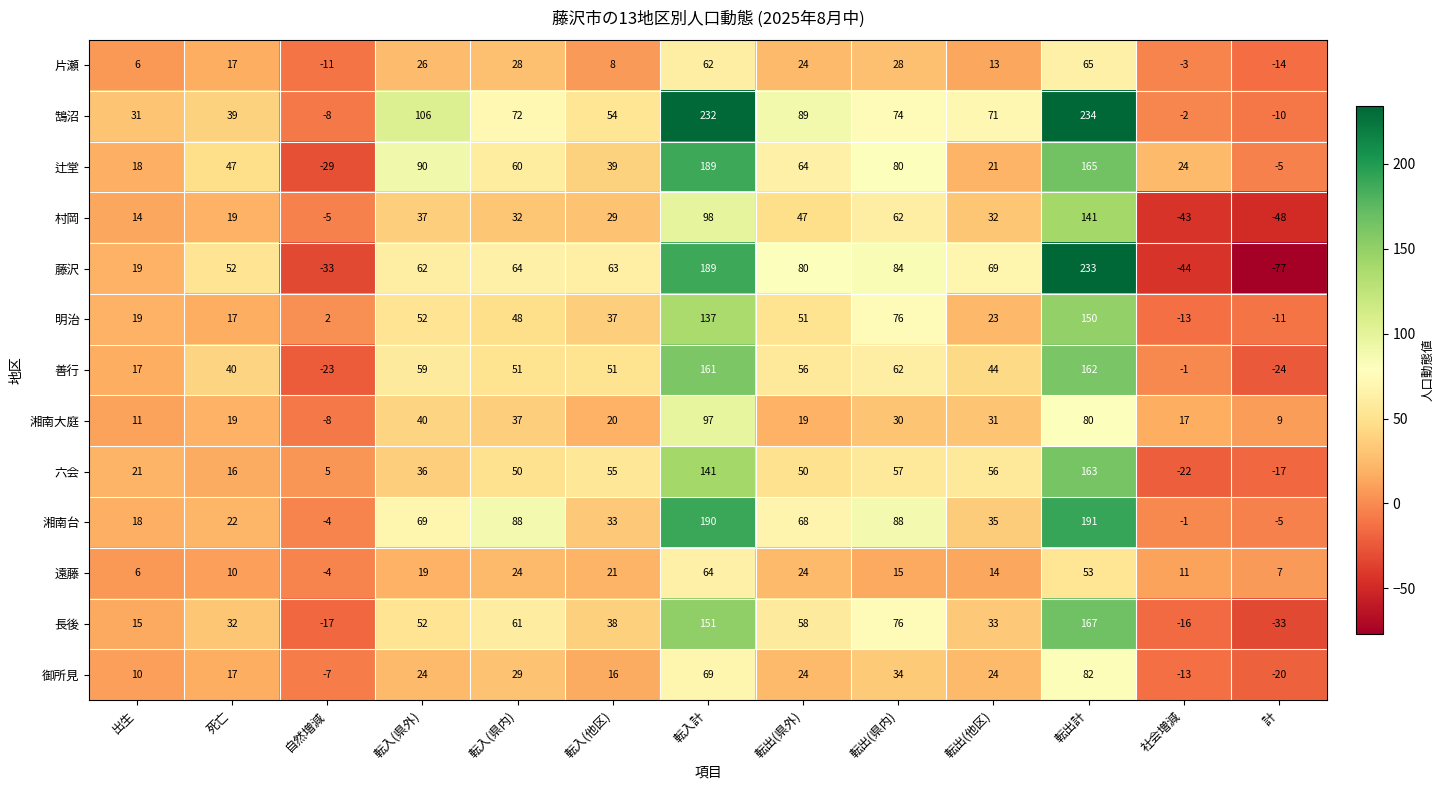

Between 死亡 and 転入(他区), which series saw the biggest shift?

六会